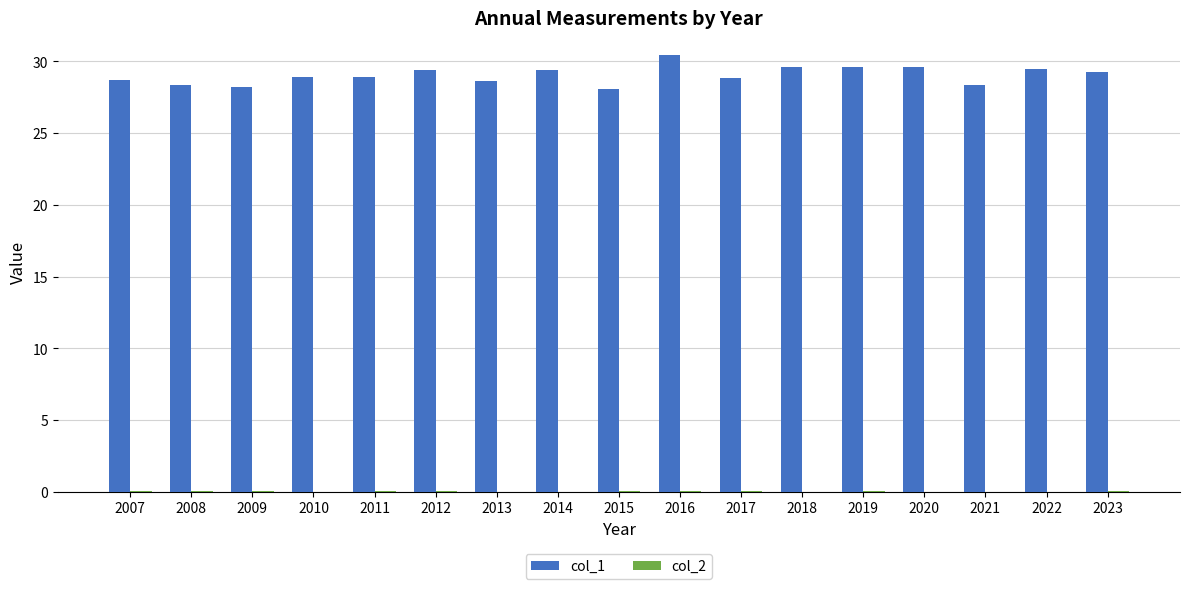

Count the number of data series in this chart.

2